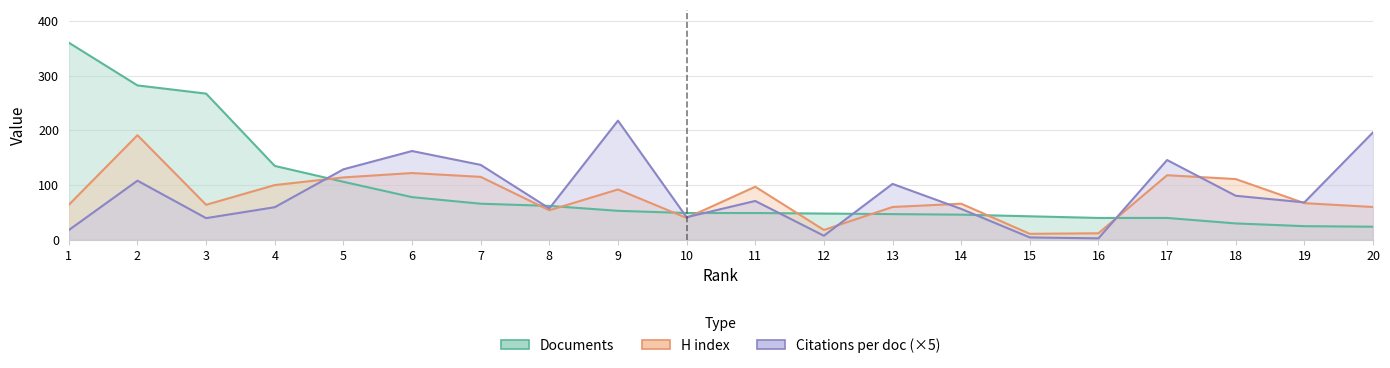

What is the sum of all H index values?

1576.0